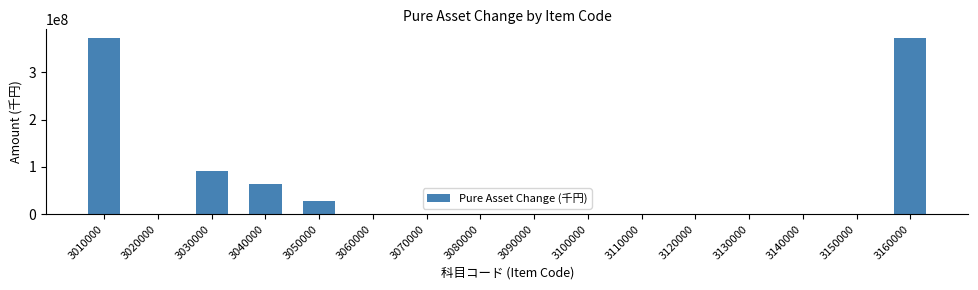

Is it true that the value at 3140000 is 0?

True